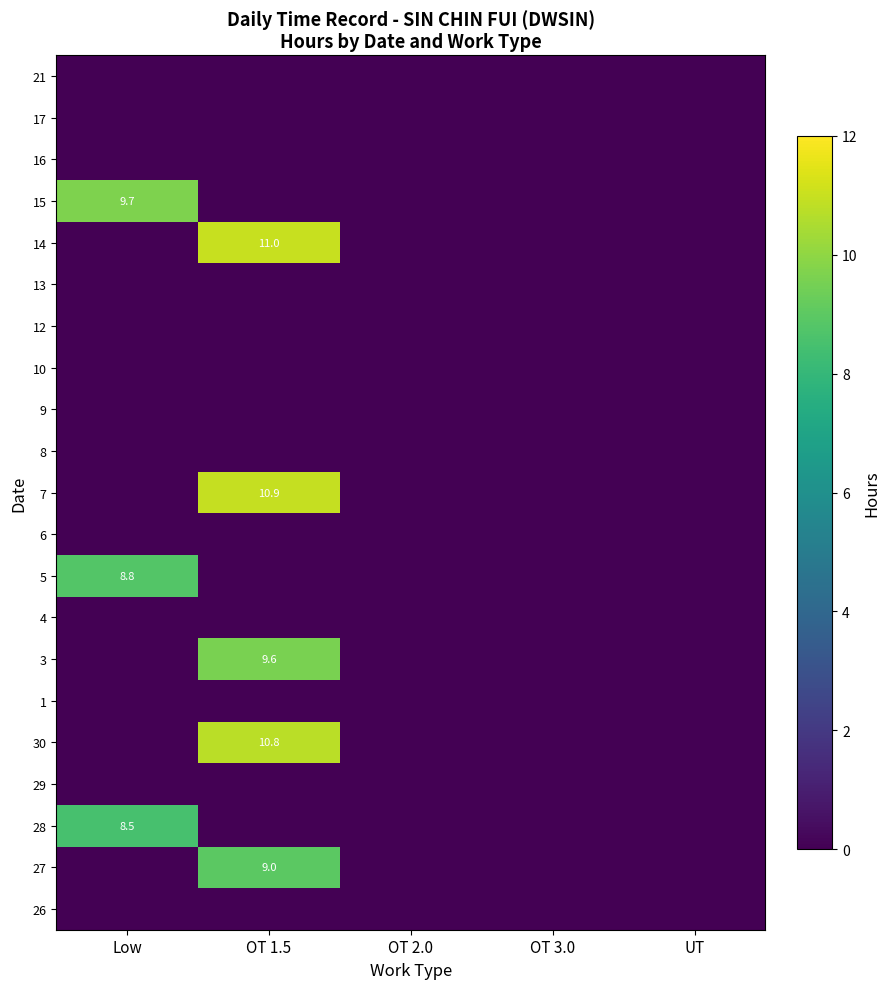

What is the total value across all series at Low?

27.0